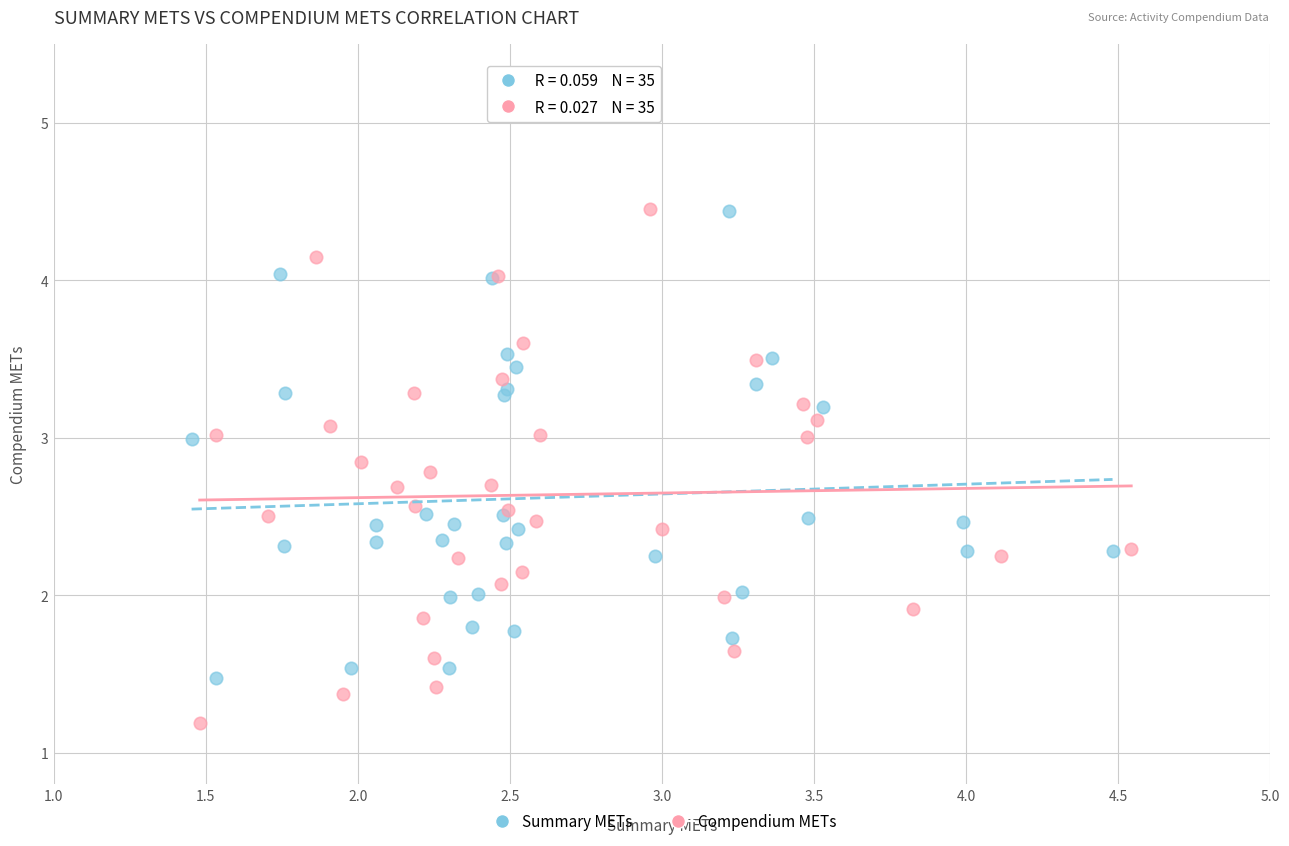

Which series reaches the minimum Y coordinate?

Compendium METs